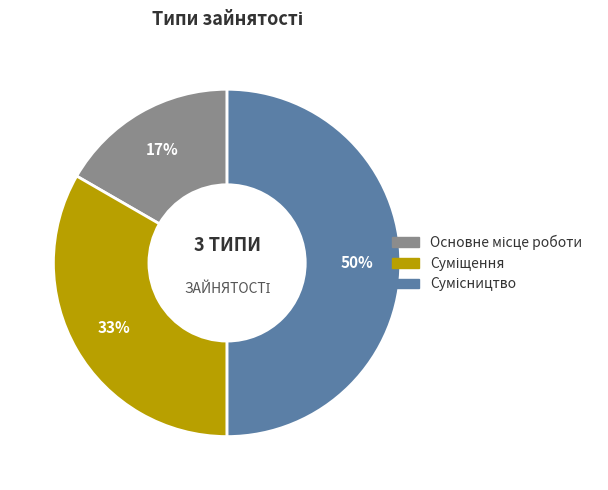

Count the number of slices in the pie.

3